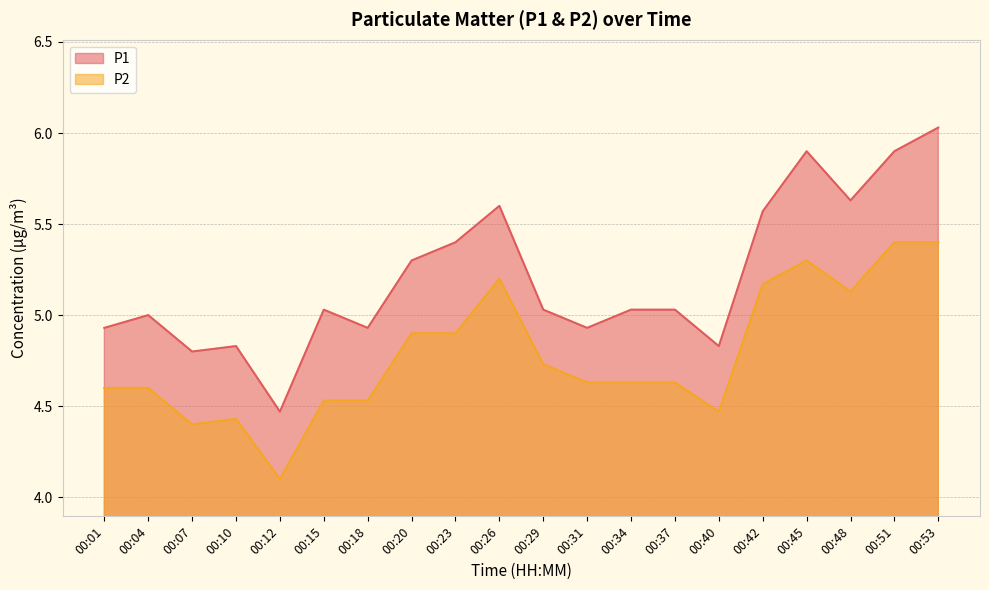

The P2 series shows 4.7 at 00:29. True or false?

True